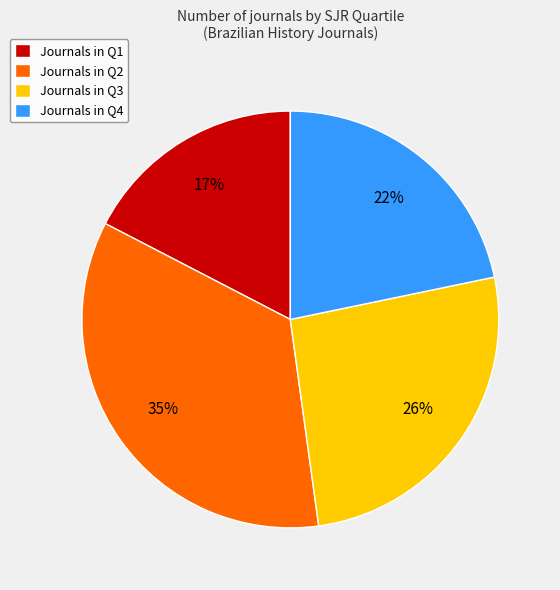

Which has a higher value, Journals in Q2 or Journals in Q1?

Journals in Q2